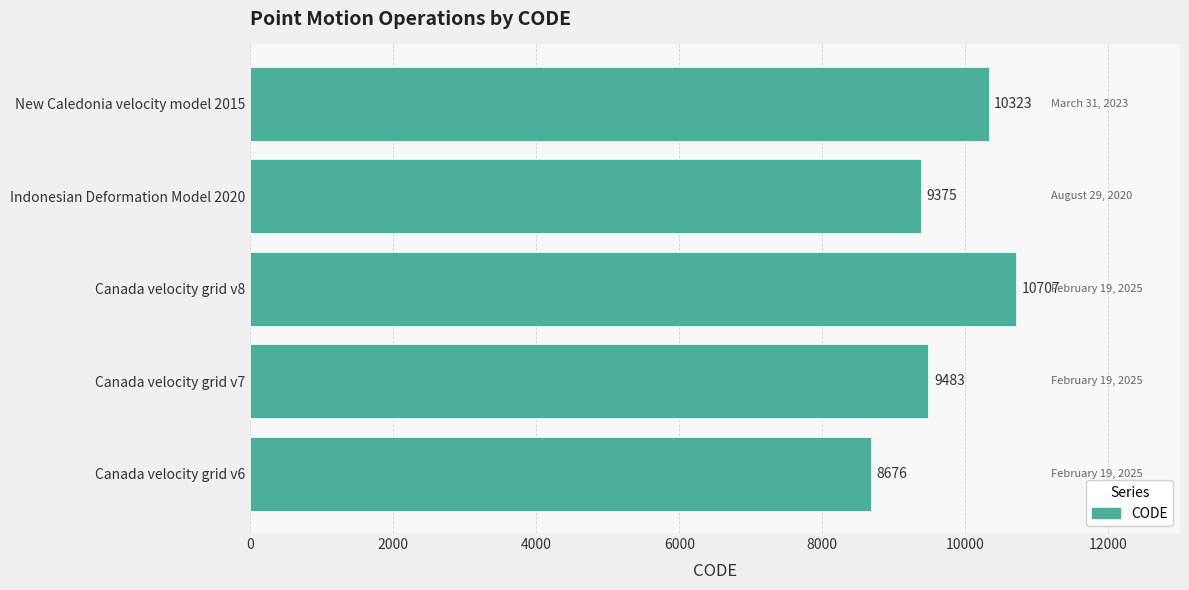

How many values are below 9483?

2